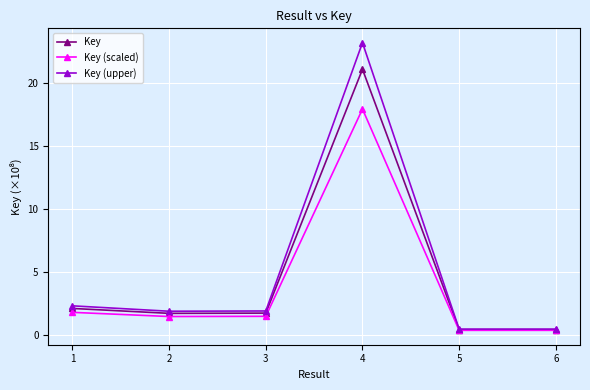

What are all the series names shown in the legend?

Key, Key (scaled), Key (upper)